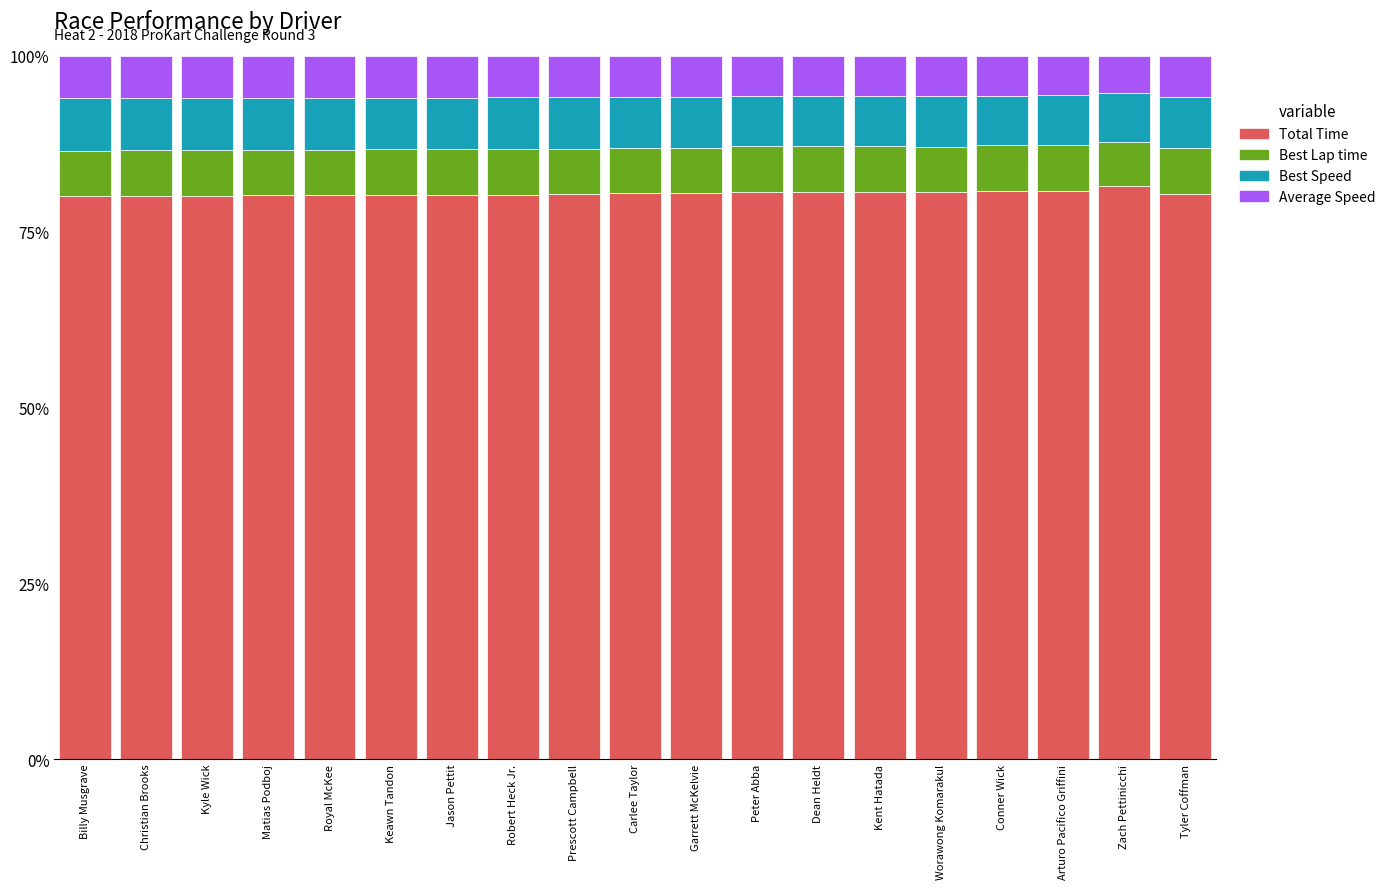

What is the minimum value for Total Time?

80.0